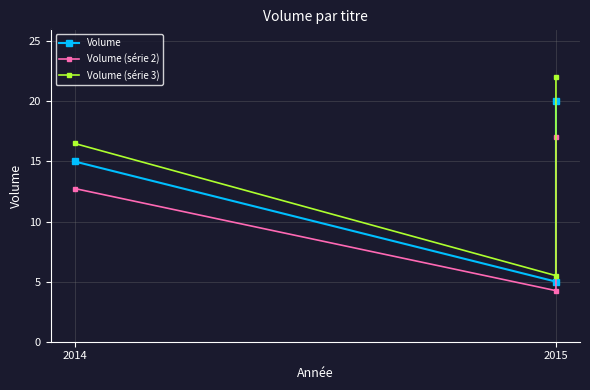

Is this an area chart (filled region under the line)?

No